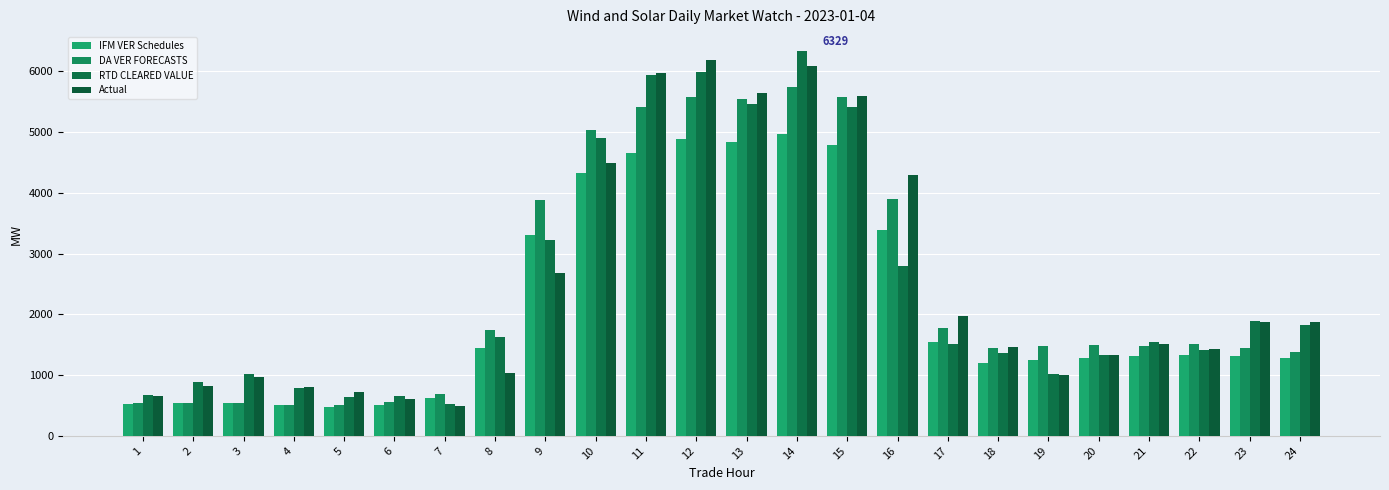

What are all the series names shown in the legend?

IFM VER Schedules, DA VER FORECASTS, RTD CLEARED VALUE, Actual